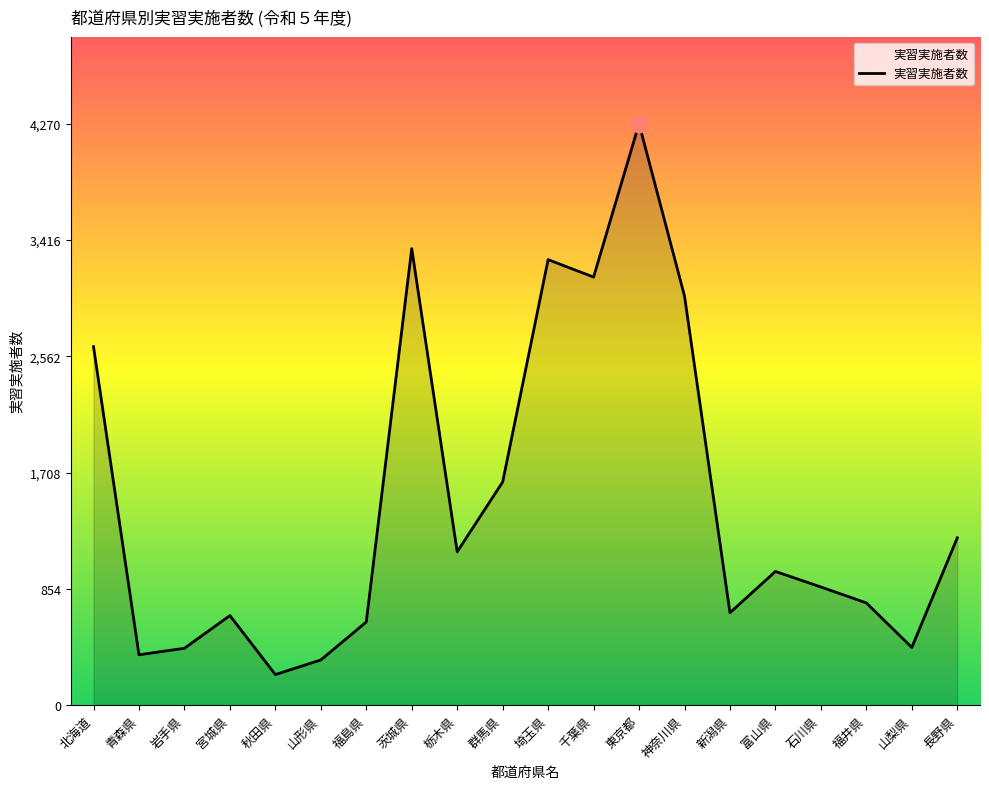

What is the difference between the values at 埼玉県 and 青森県?

2902